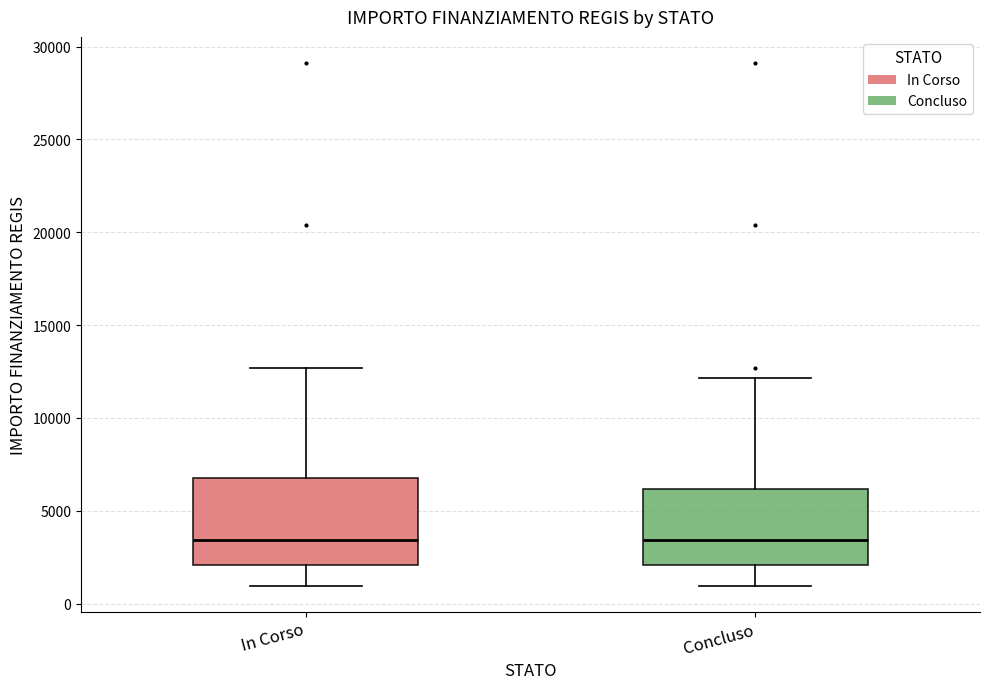

Reading left to right, transcribe this box plot: for each box, give where its median line is, the range the box spans, and where its two whiskers end, as read against the y-axis. The values are not printed on the chart, so give them approximately, as read against the axis.

In Corso: median 3500, box 2000 to 7000, whiskers 1000 to 12500
Concluso: median 3500, box 2000 to 6000, whiskers 1000 to 12000